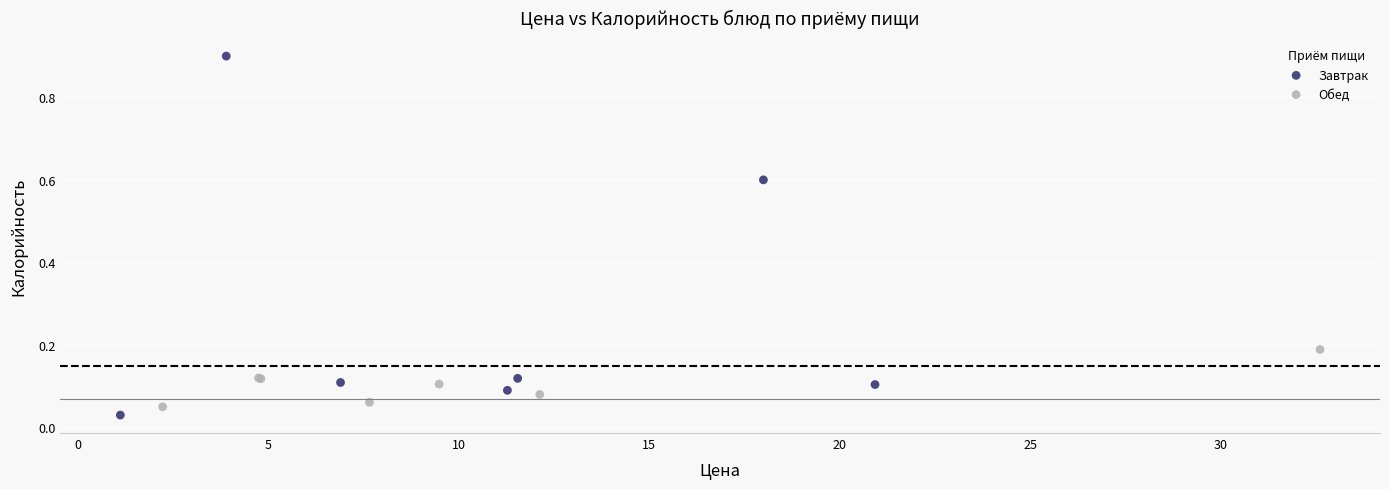

Which series has the widest spread of Y values?

Завтрак